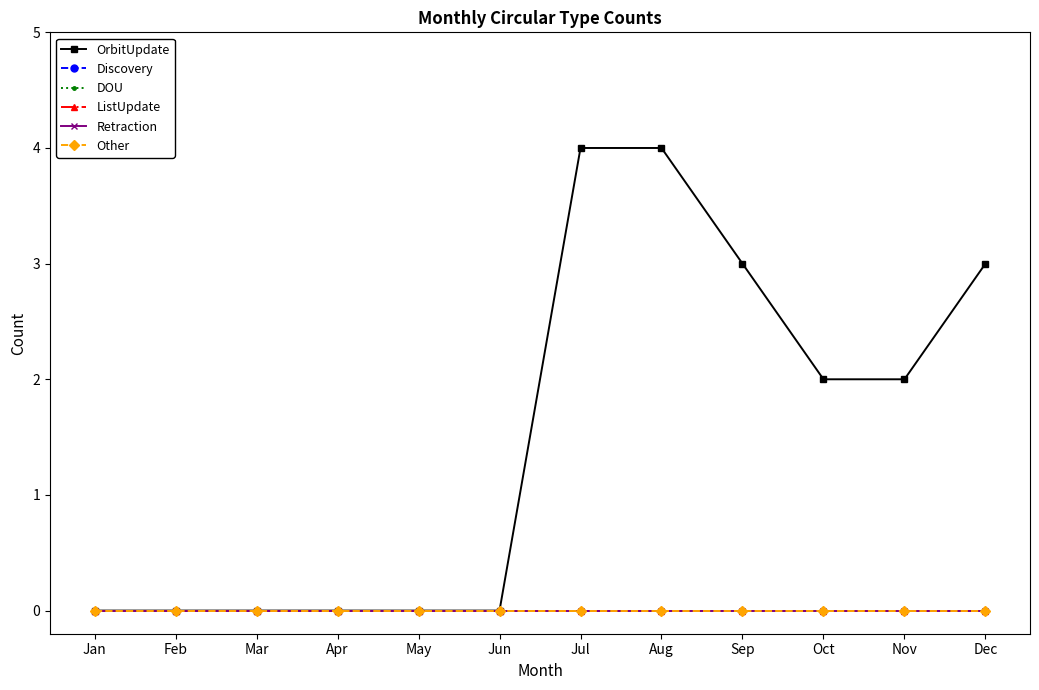

Reading left to right, extract all data points from this chart.

OrbitUpdate: 0	0	0	0	0	0	4	4	3	2	2	3
Discovery: 0	0	0	0	0	0	0	0	0	0	0	0
DOU: 0	0	0	0	0	0	0	0	0	0	0	0
ListUpdate: 0	0	0	0	0	0	0	0	0	0	0	0
Retraction: 0	0	0	0	0	0	0	0	0	0	0	0
Other: 0	0	0	0	0	0	0	0	0	0	0	0